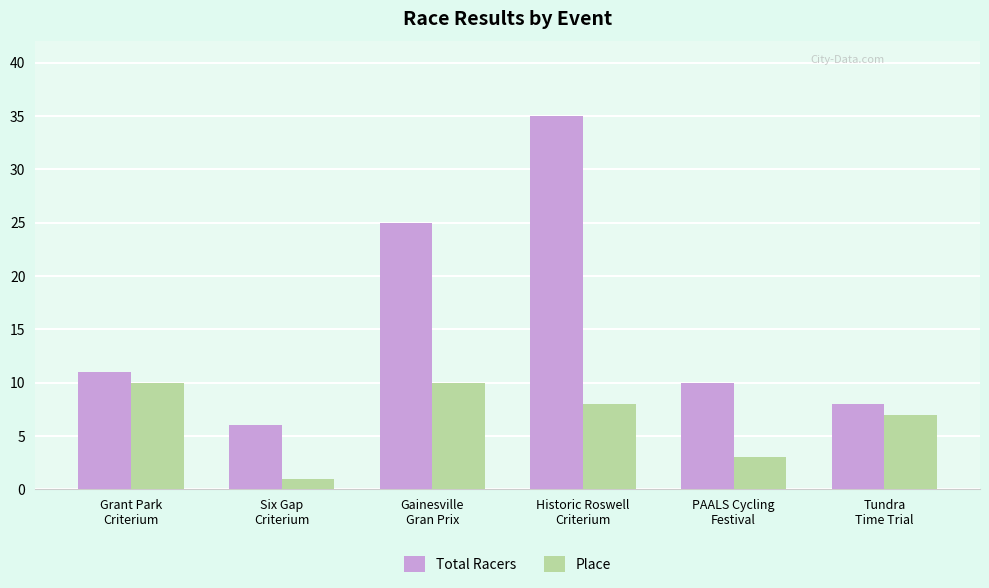

Which label corresponds to the smallest value in the chart?

Six Gap
Criterium